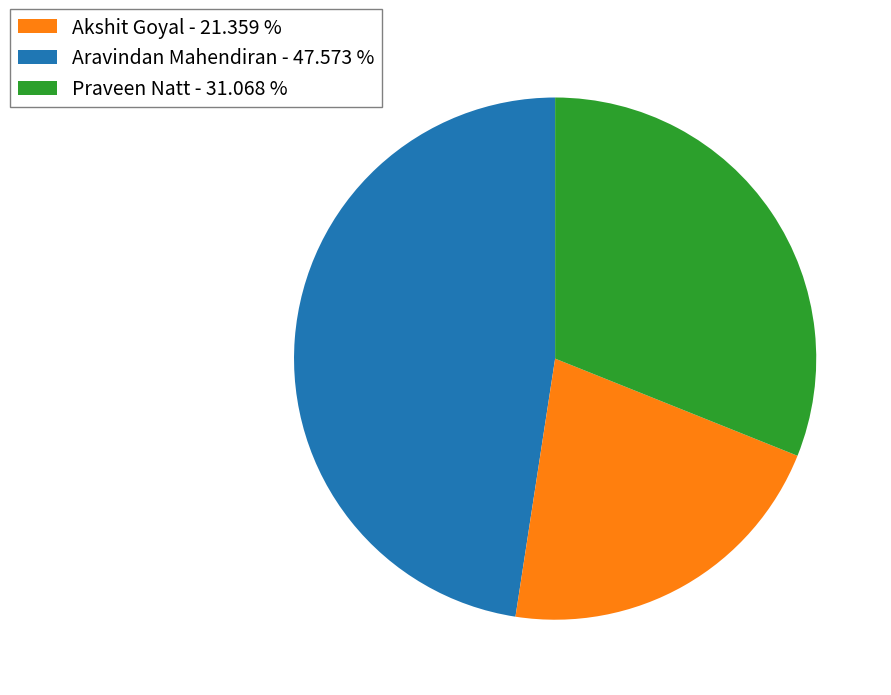

Is there a majority slice in this chart?

No